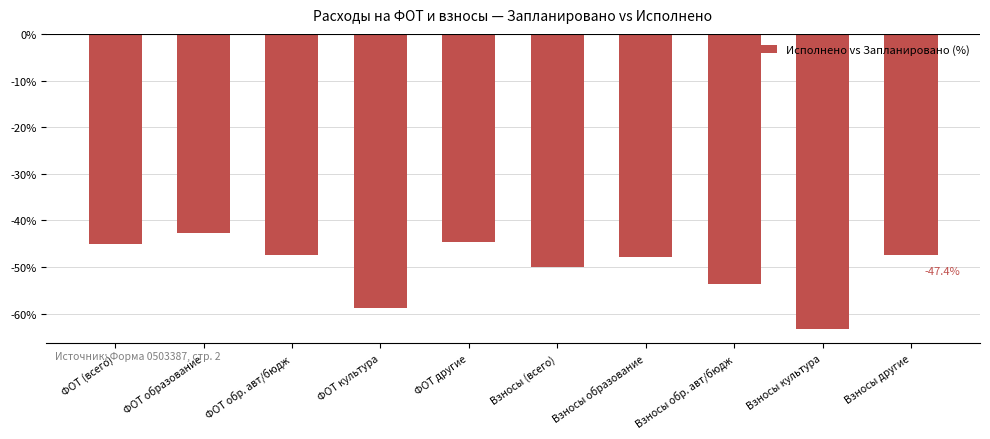

True or false: the data shows -63.3 at Взносы культура.

True